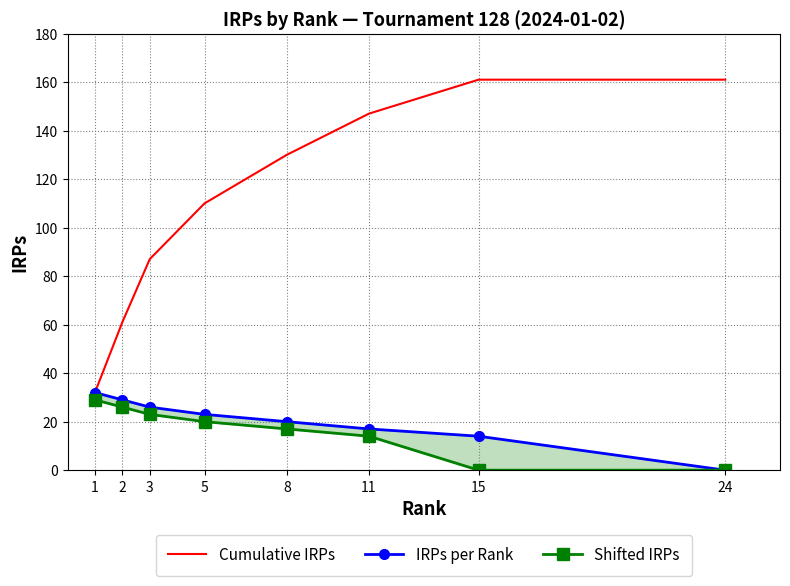

What value does the Cumulative IRPs series have at 11, to the nearest 10?

150